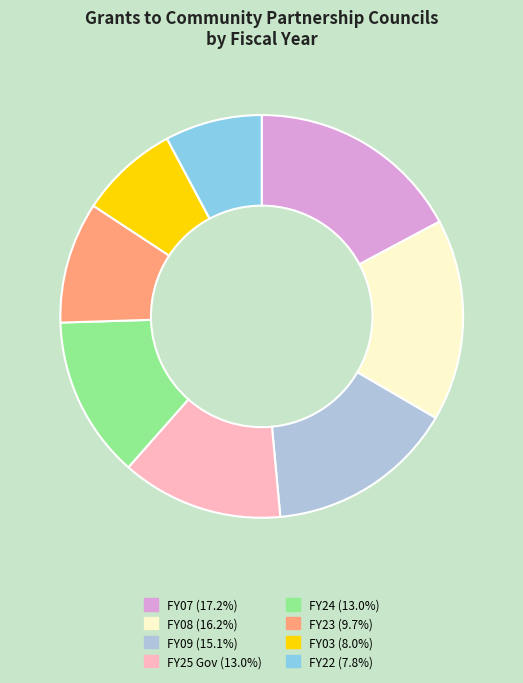

Is there a majority slice in this chart?

No